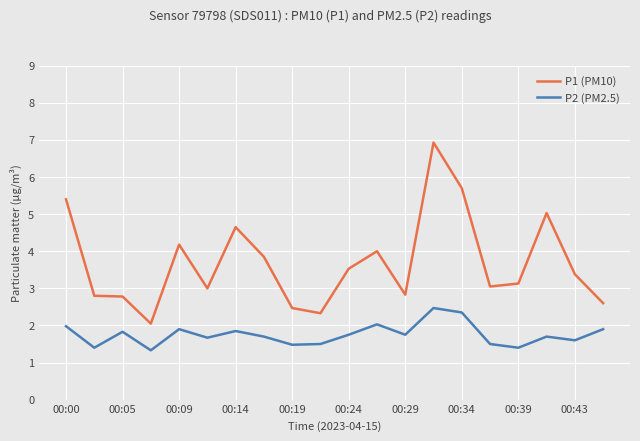

What is the highest value of the P2 (PM2.5) series?

2.5